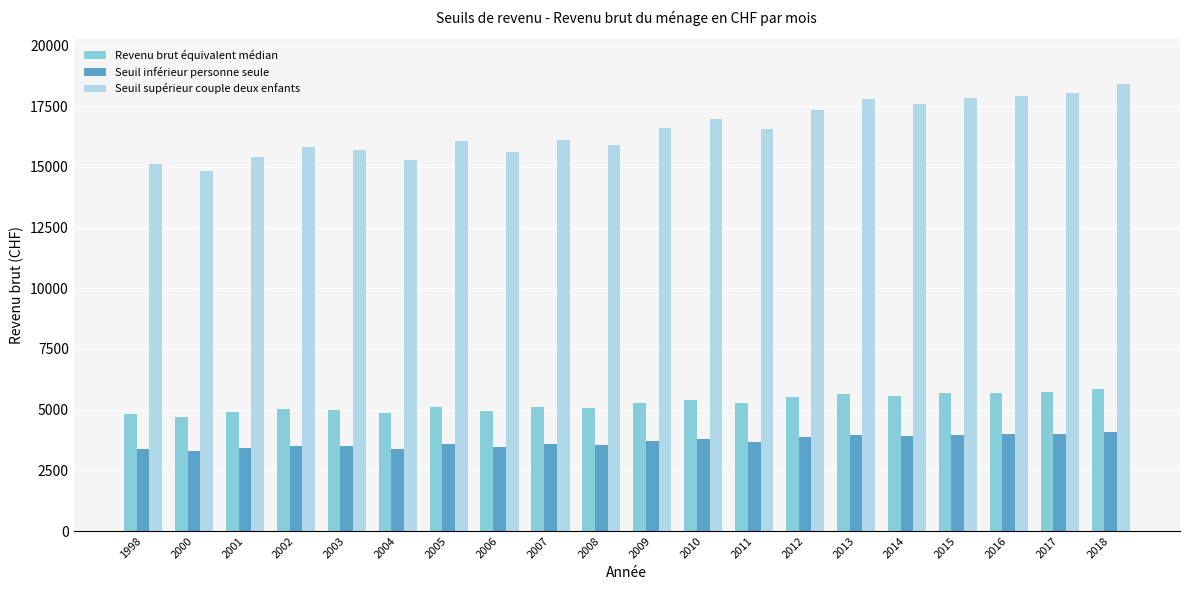

What is the difference between the maximum and minimum values in the Seuil supérieur couple deux enfants series?

3587.4